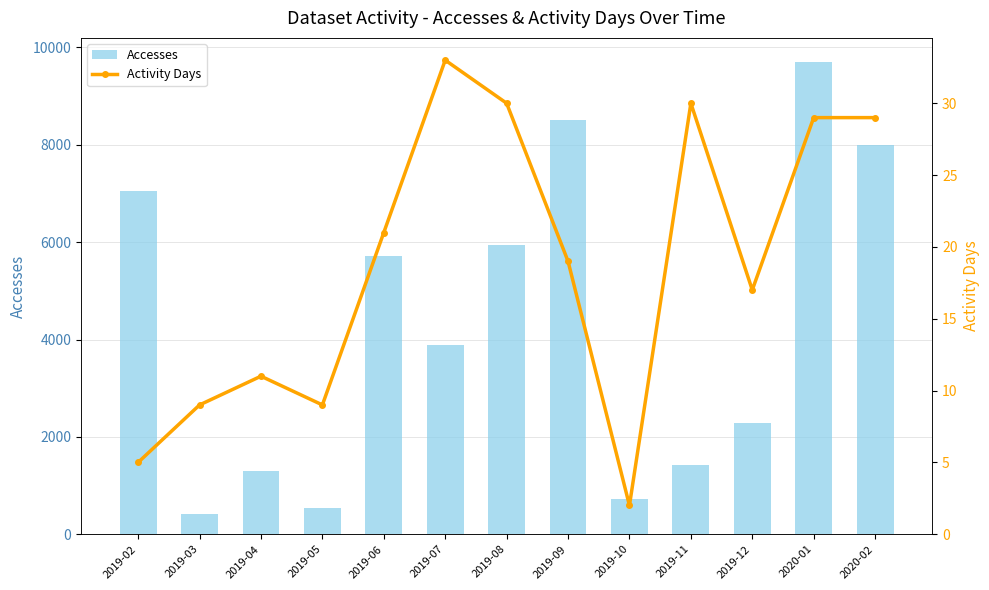

Is the value of Activity Days at 2019-05 greater than the value of Accesses at 2019-05?

No